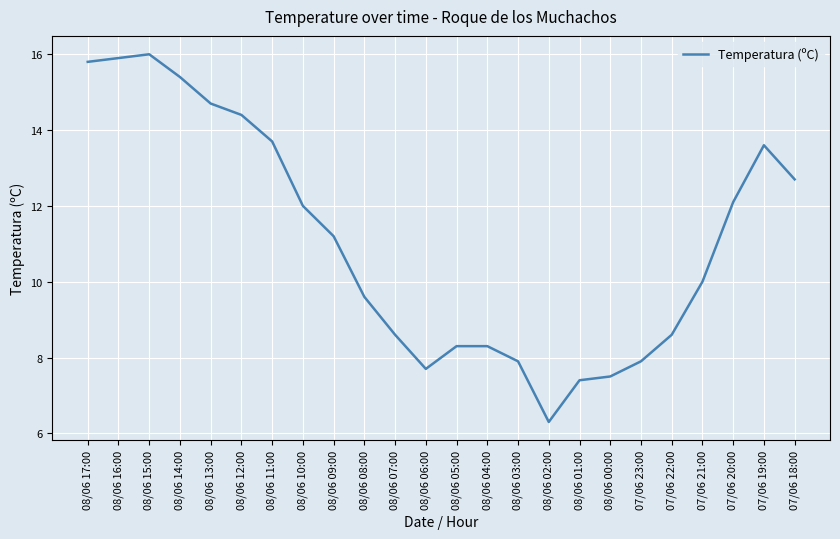

Reading left to right, what are all the values shown in this chart?

15.8	15.9	16.0	15.4	14.7	14.4	13.7	12.0	11.2	9.6	8.6	7.7	8.3	8.3	7.9	6.3	7.4	7.5	7.9	8.6	10.0	12.1	13.6	12.7